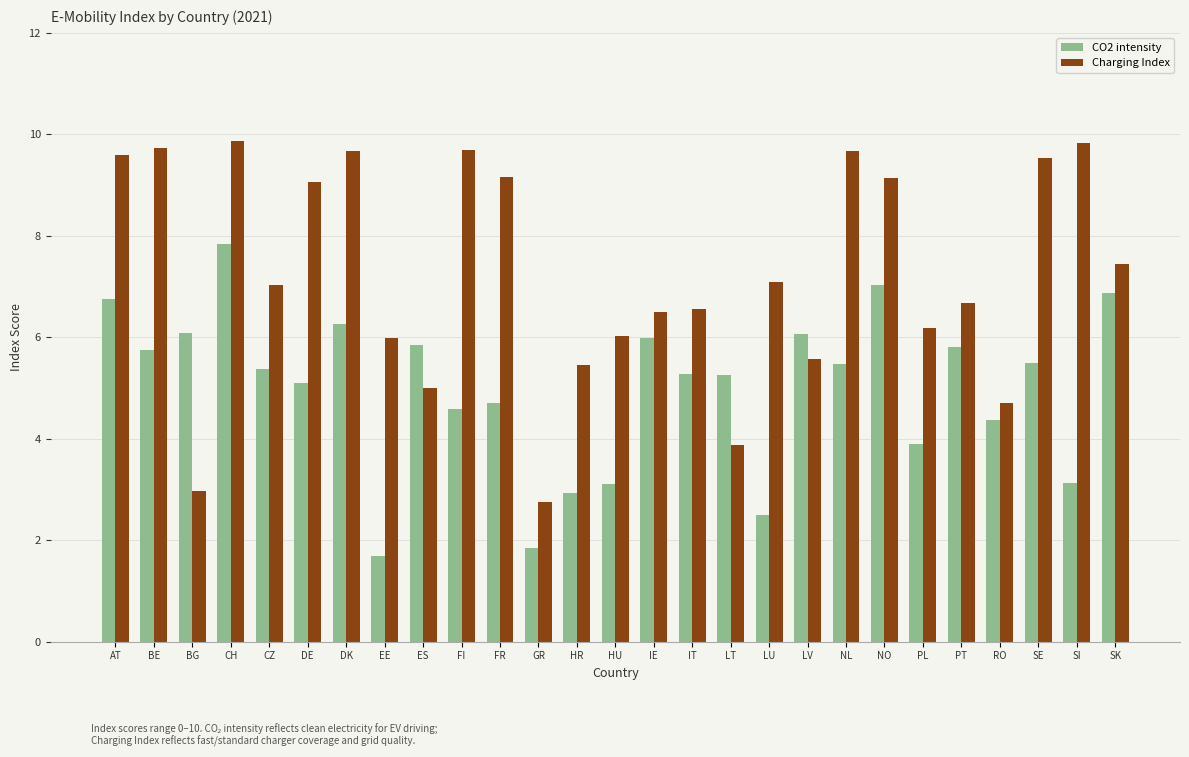

What is the smallest value displayed?

1.7